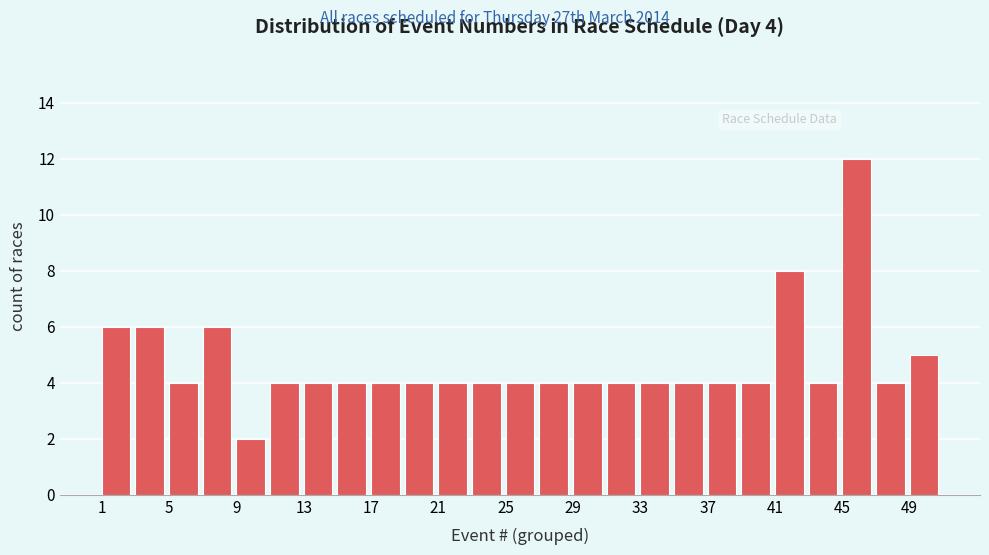

Which range on the x-axis has the tallest bar?

45 to 47